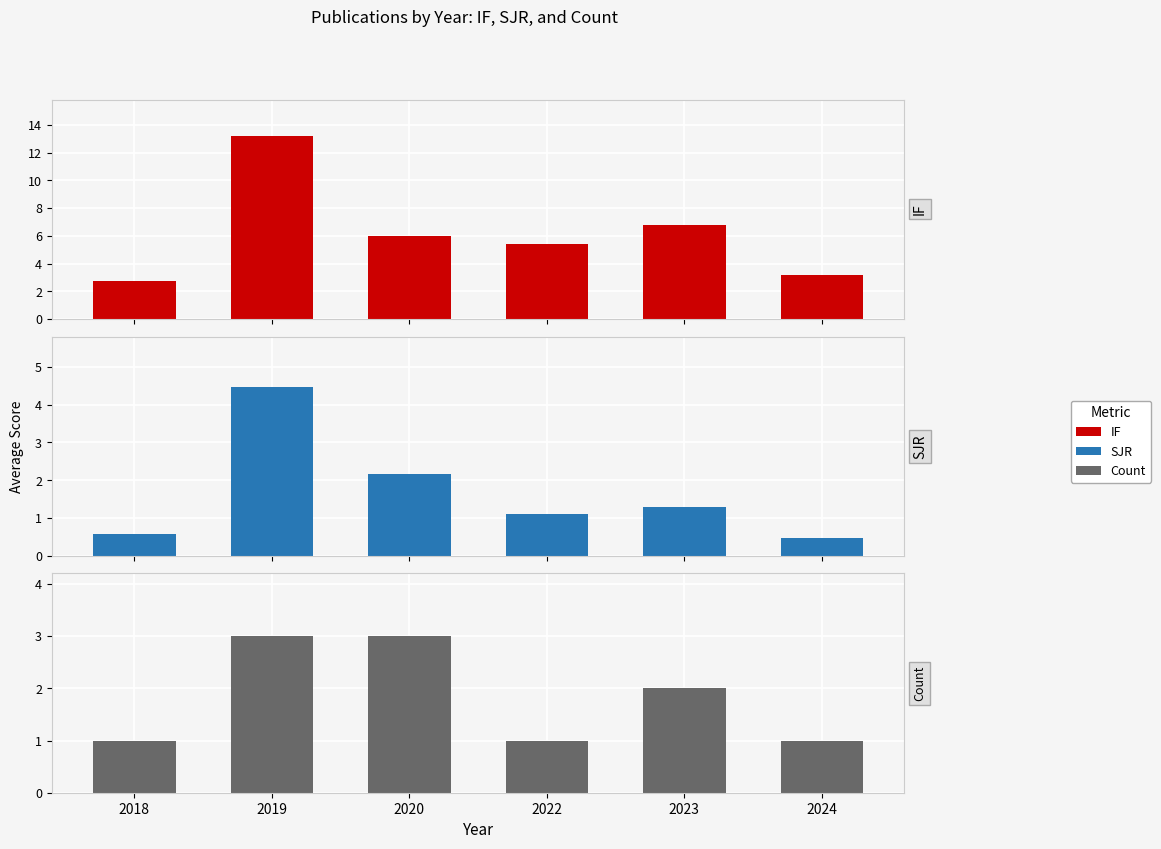

What are all the series names shown in the legend?

IF, SJR, Count